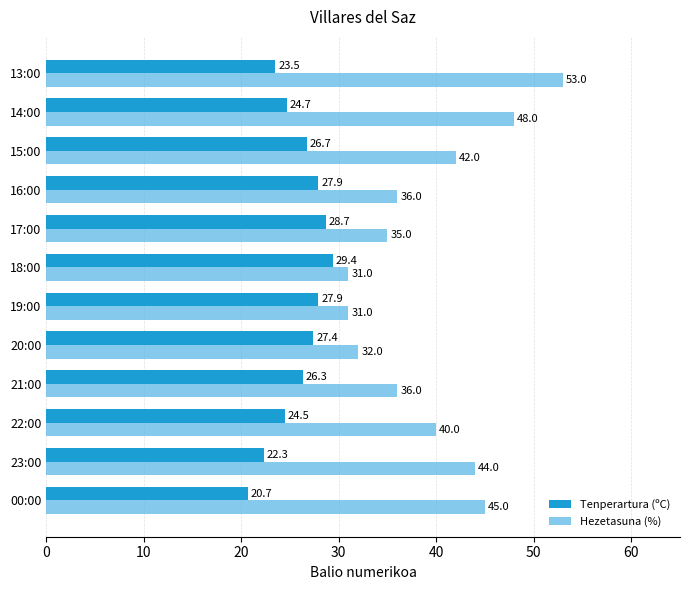

Rank the series by their maximum value, from highest to lowest.

Hezetasuna (%), Tenperartura (ºC)